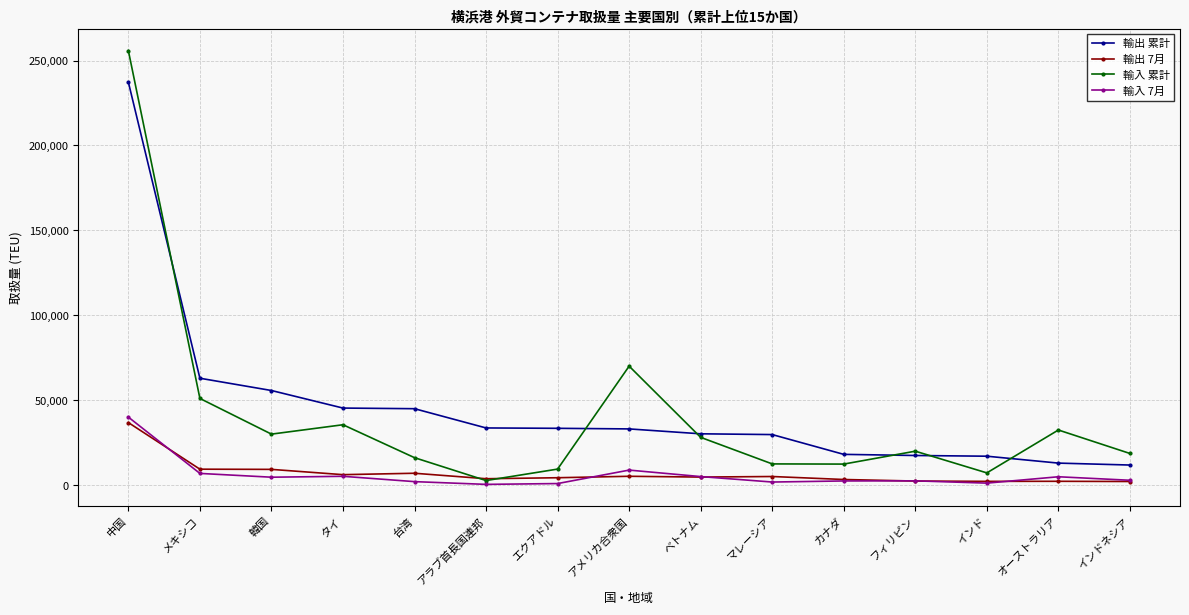

What are all the series names shown in the legend?

輸出 累計, 輸出 7月, 輸入 累計, 輸入 7月